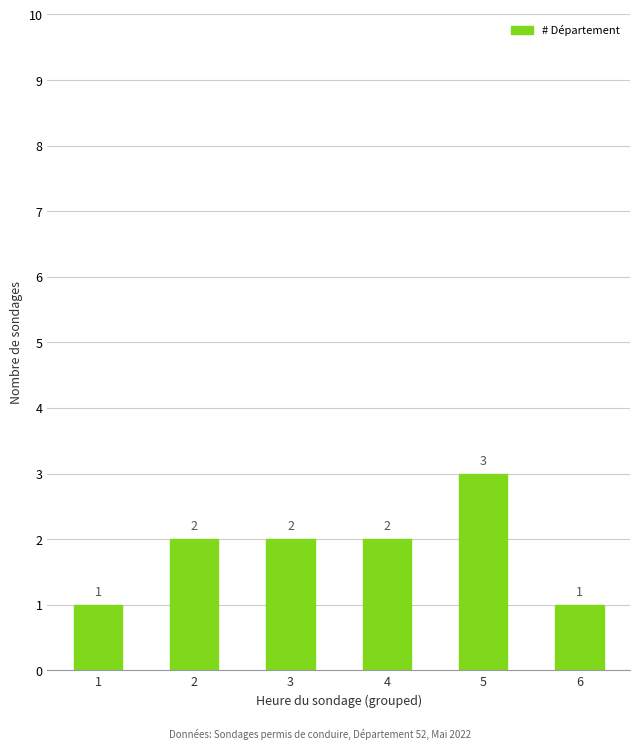

The value at 5 is 5. True or false?

False